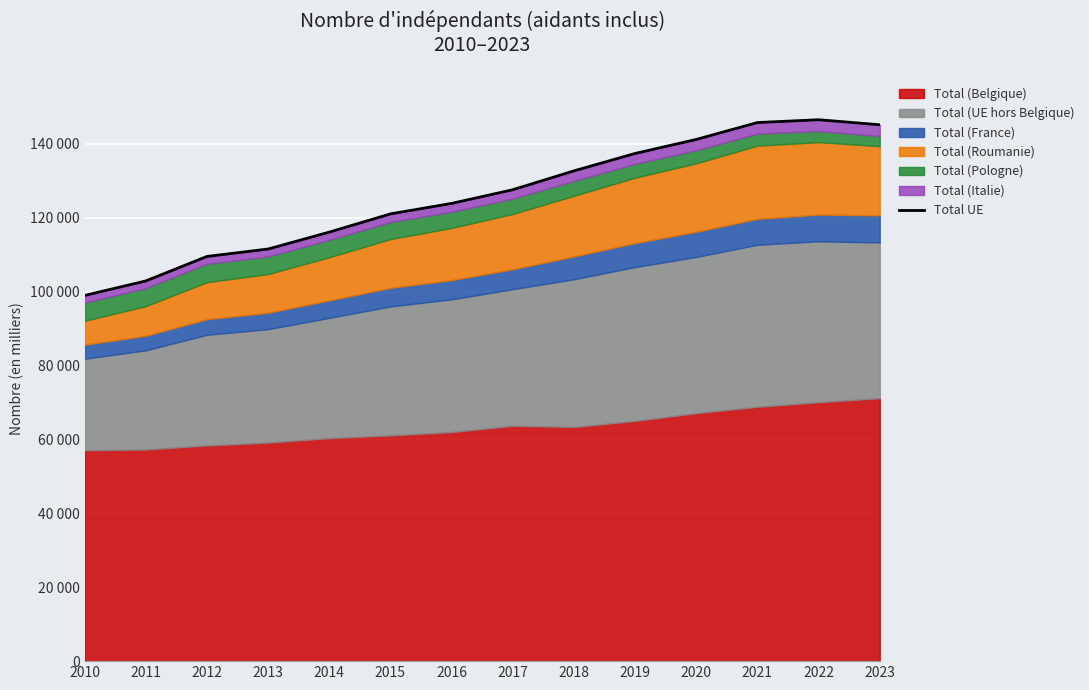

What is the change in value from 2014 to 2022?

+30415